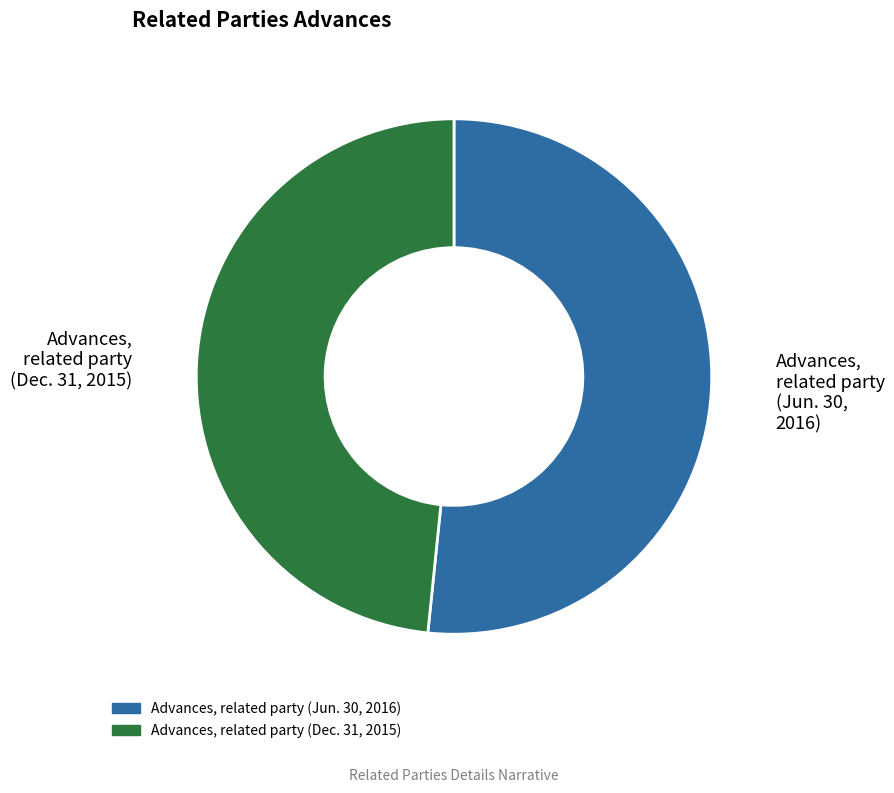

The Advances, related party (Dec. 31, 2015) slice represents 58% of the pie. True or false?

False